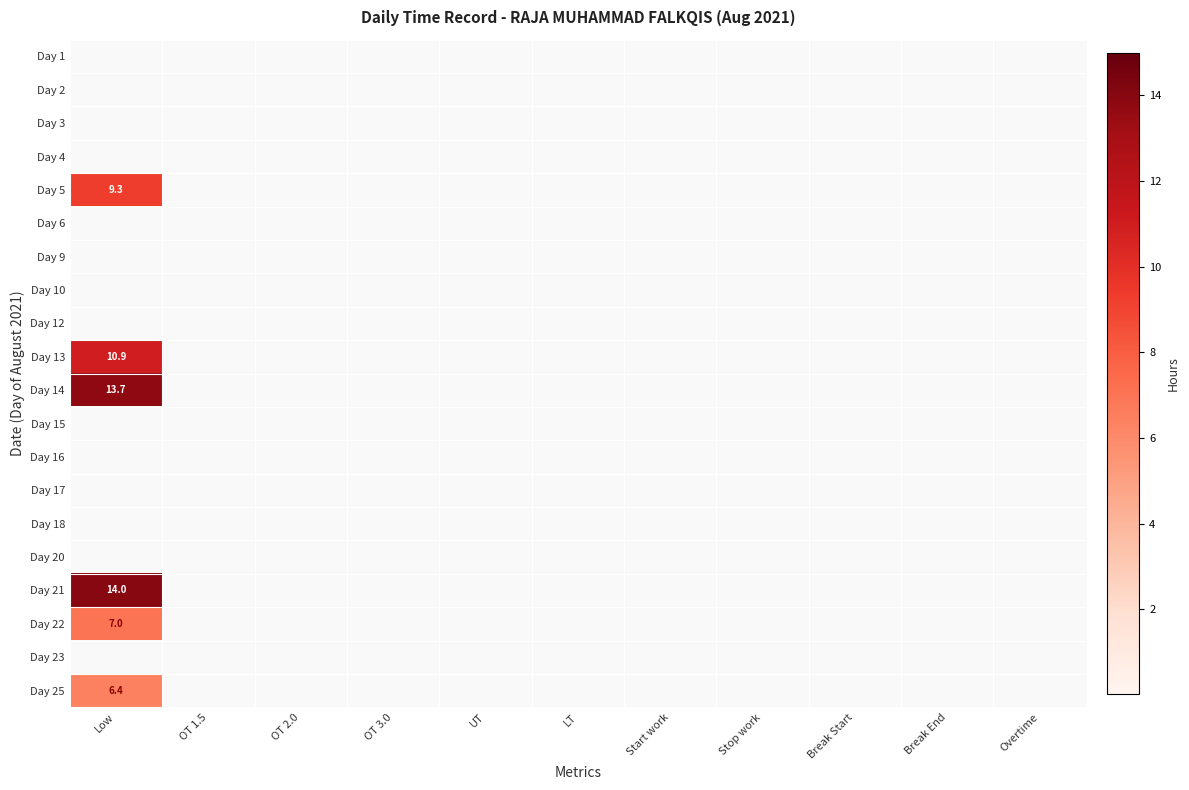

Is it true that Day 13 equals 16.3 at Low?

False